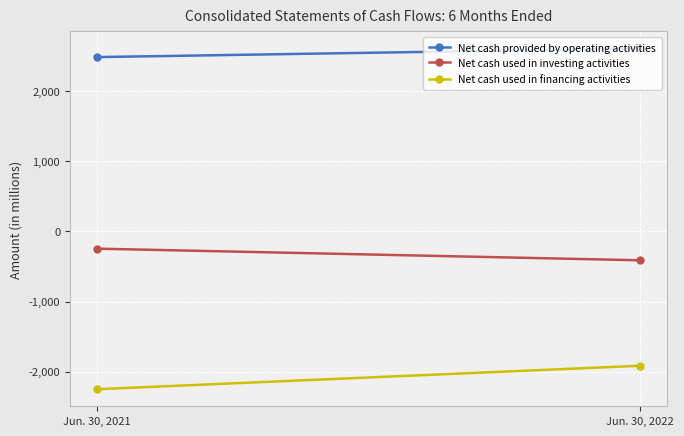

Which series changed the most between Jun. 30, 2021 and Jun. 30, 2022?

Net cash used in financing activities